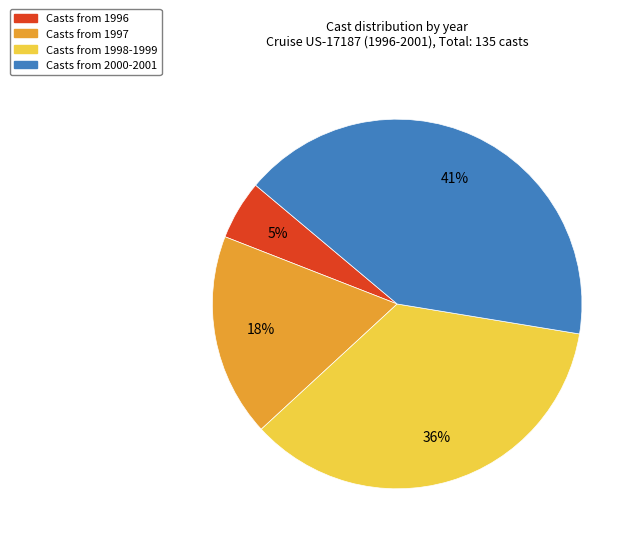

Is there a majority slice in this chart?

No